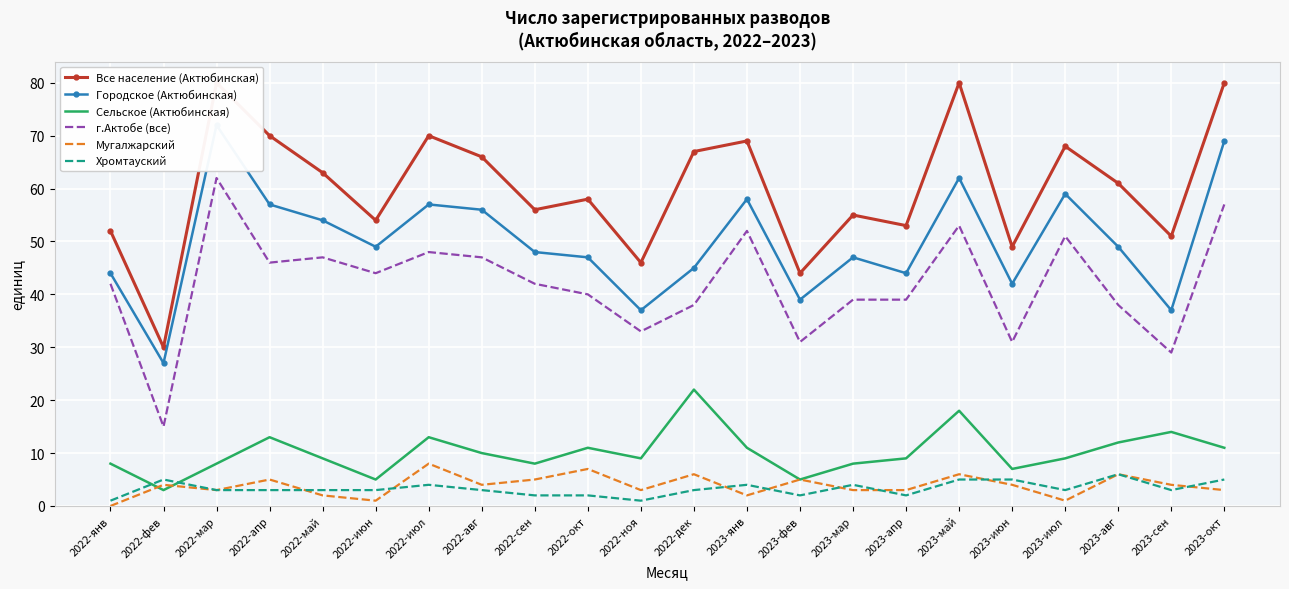

Is this an area chart (filled region under the line)?

No